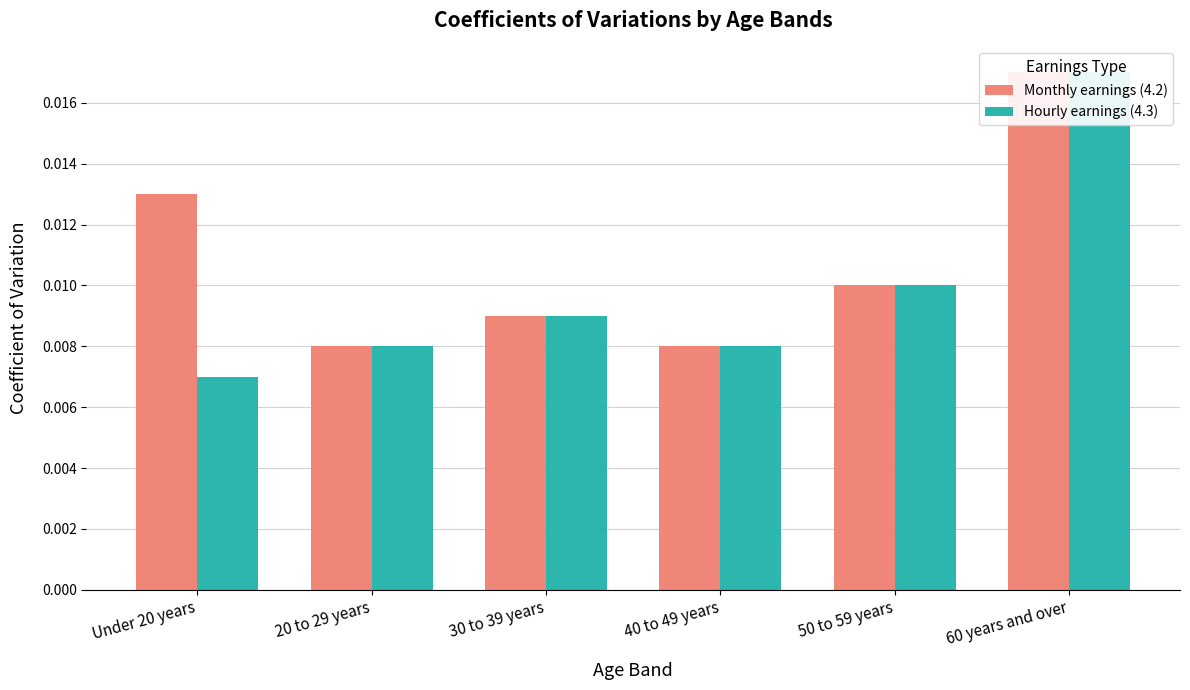

At which label does Hourly earnings (4.3) reach its peak?

60 years and over